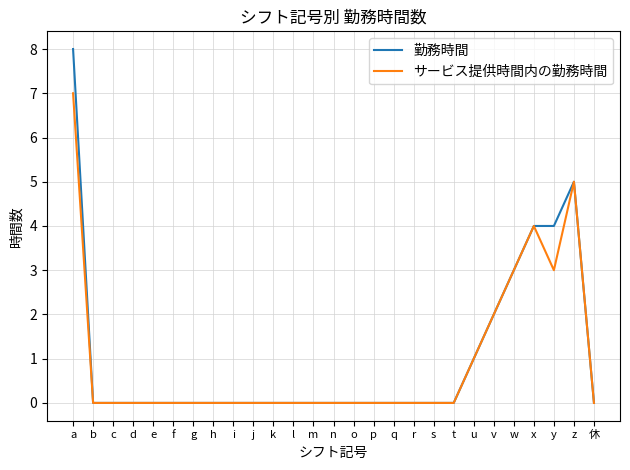

Is it true that サービス提供時間内の勤務時間 equals 3 at w?

True